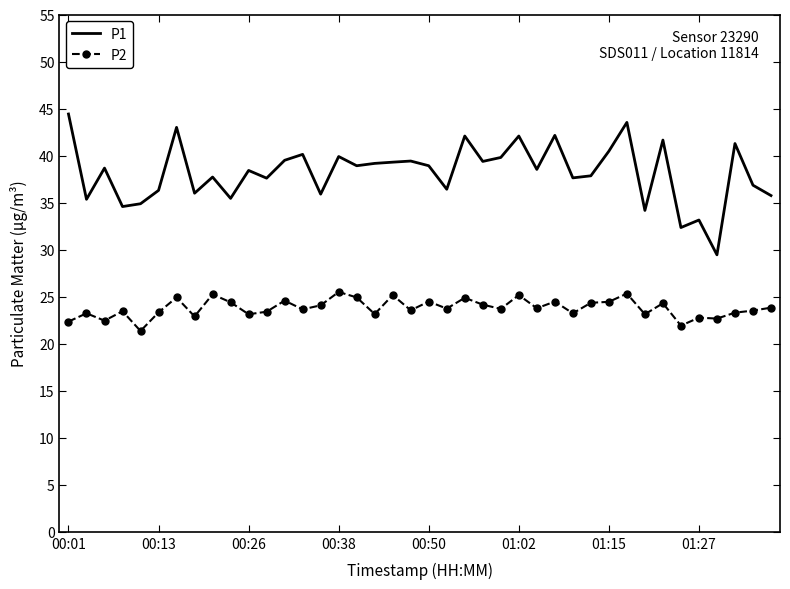

Which series has the largest total across all categories?

P1